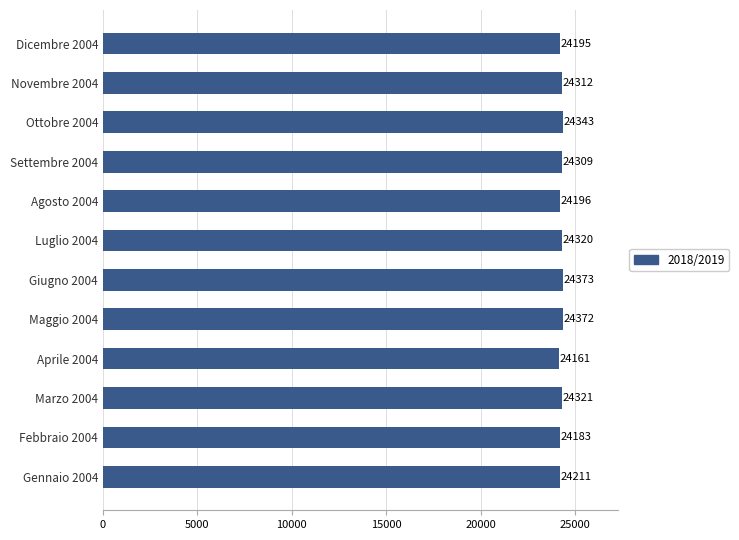

Approximately how many times larger is the value at Dicembre 2004 compared to Marzo 2004?

1.0